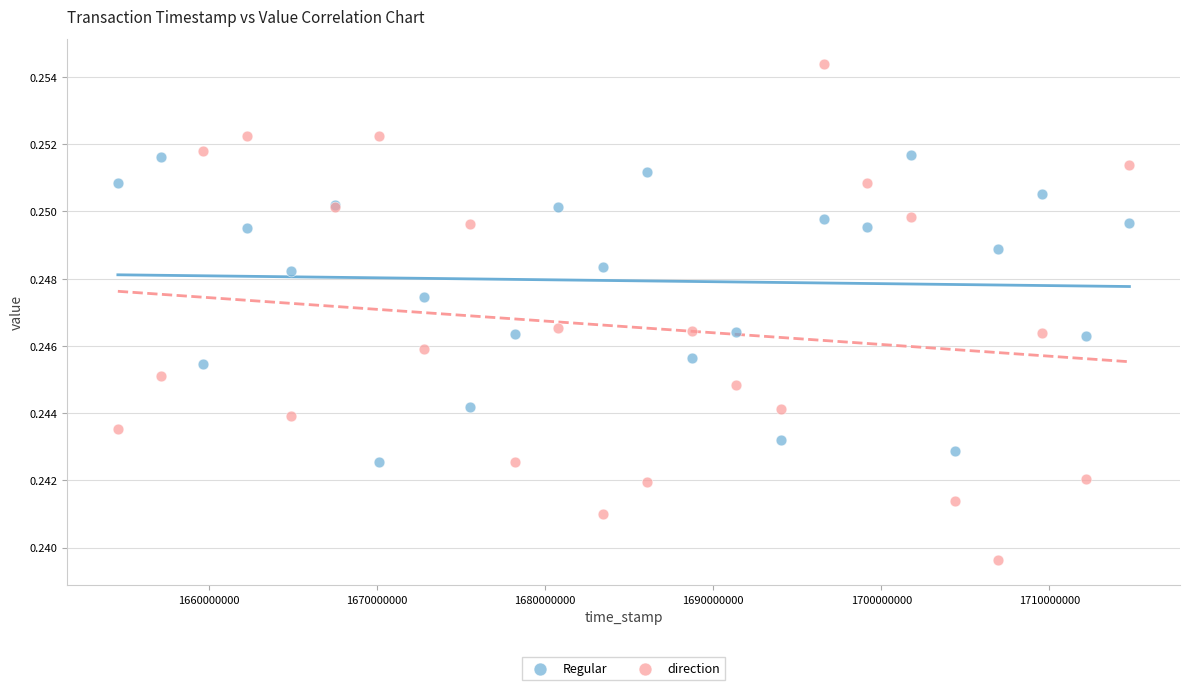

Which series contains the highest Y value?

direction